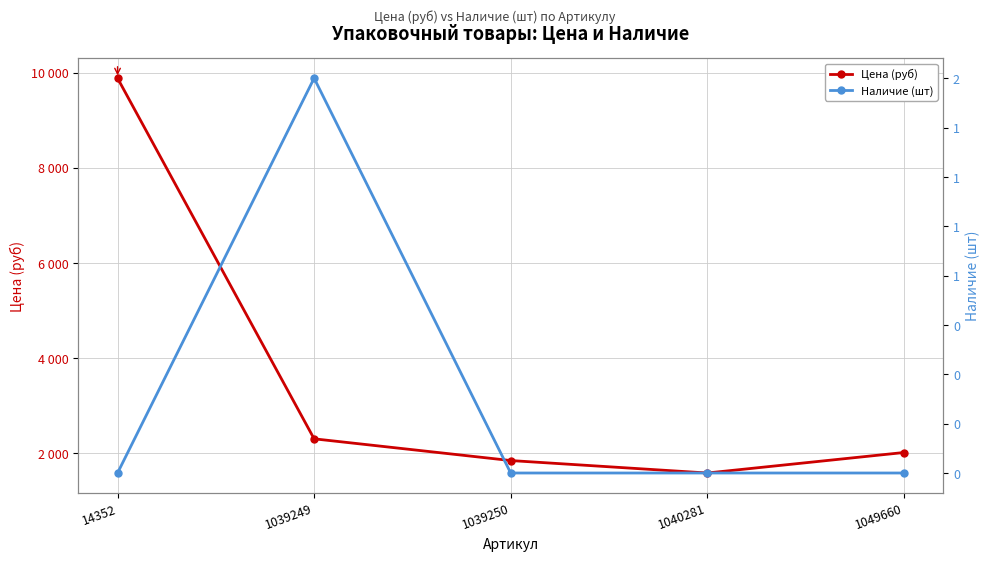

List the labels in order of Цена (руб) value, largest first.

14352, 1039249, 1049660, 1039250, 1040281